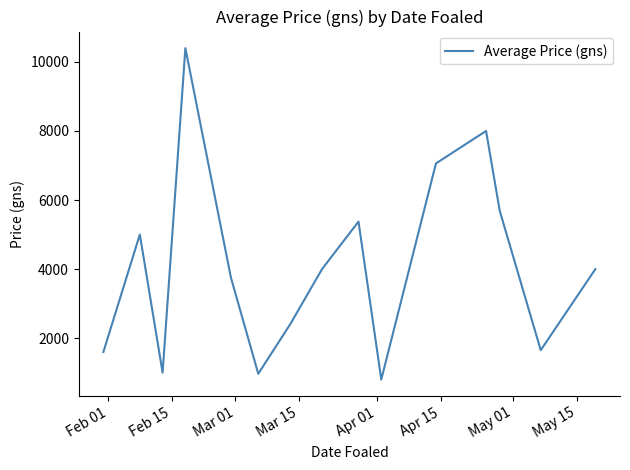

What is the maximum value shown in the chart?

10400.0